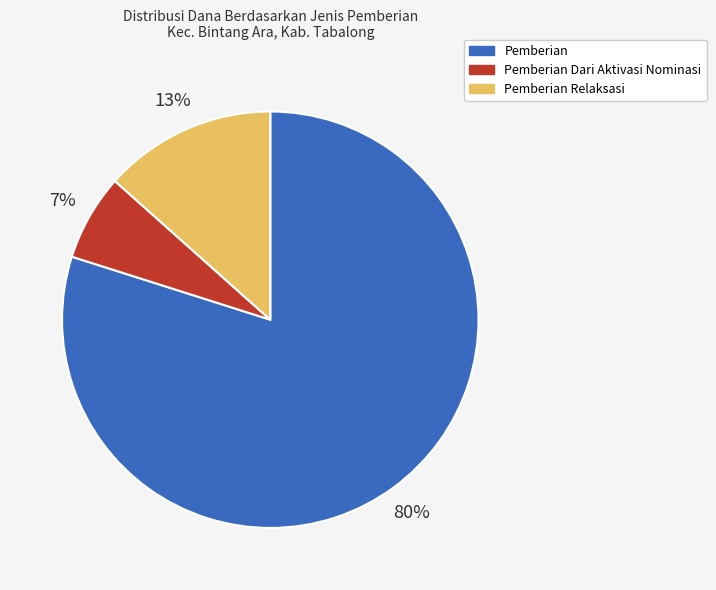

To the nearest percent, what is the average slice percentage?

33%